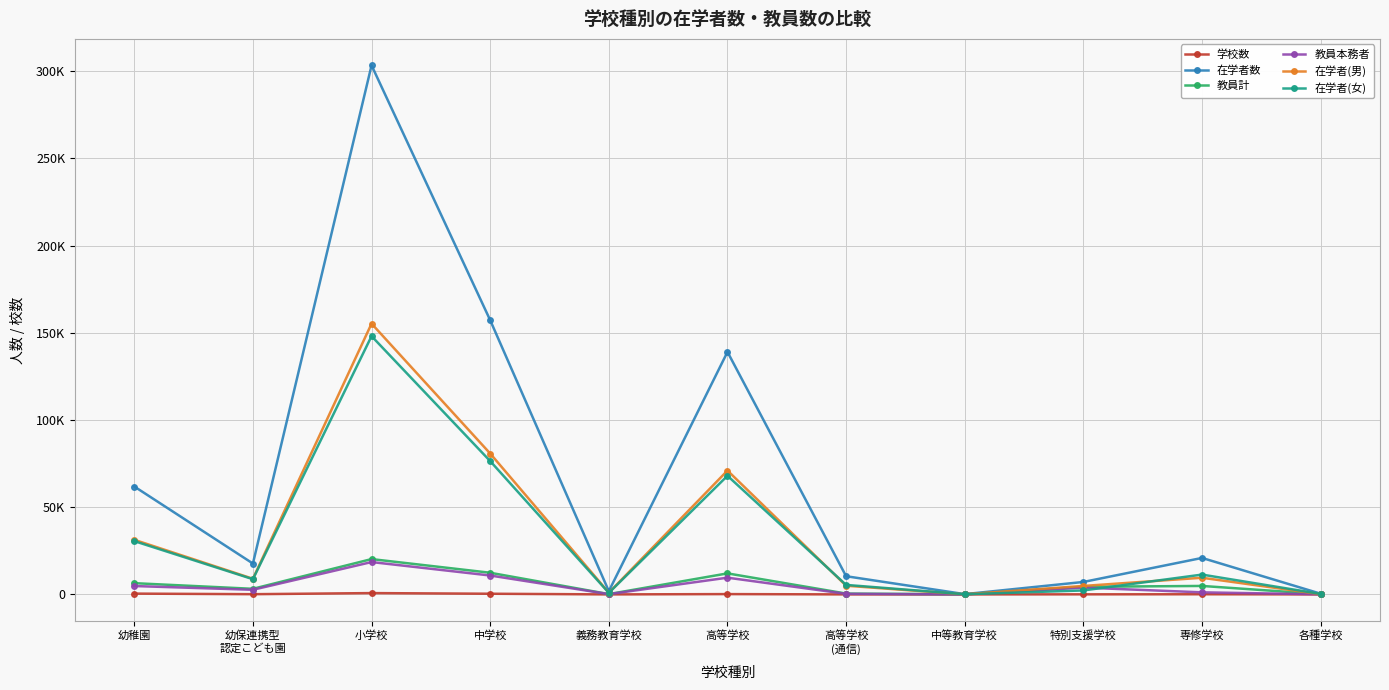

What is the maximum value shown in the chart?

303407